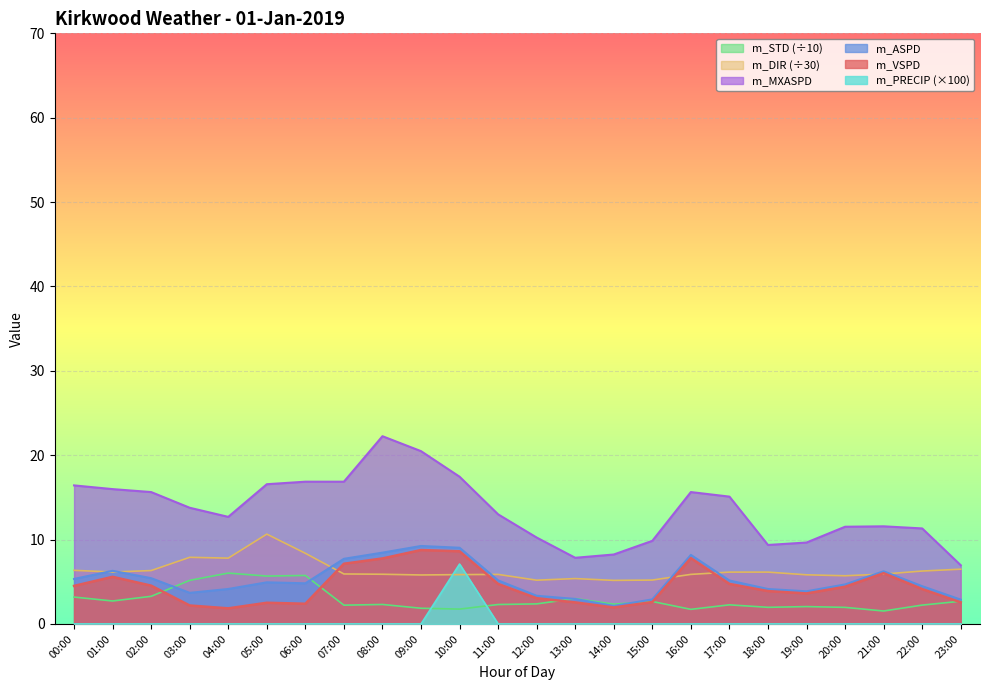

True or false: m_ASPD has a value of 6.4 at 18:00.

False